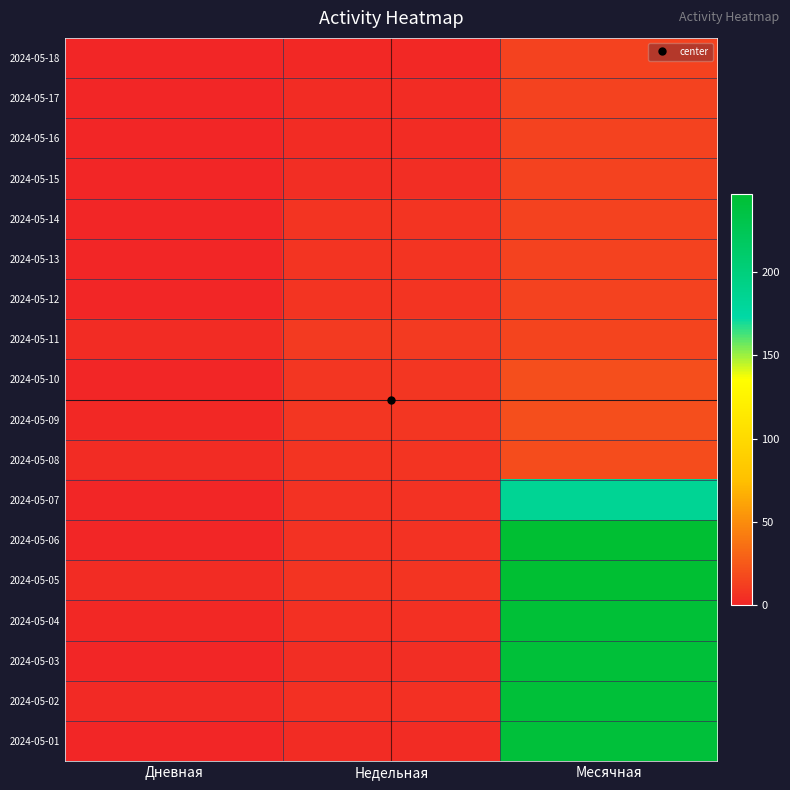

Which label corresponds to the largest value in the chart?

Месячная